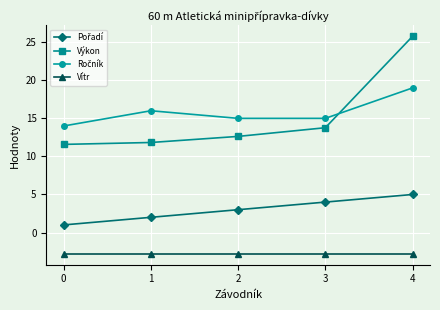

True or false: Výkon has more than 2 interior local peaks.

False